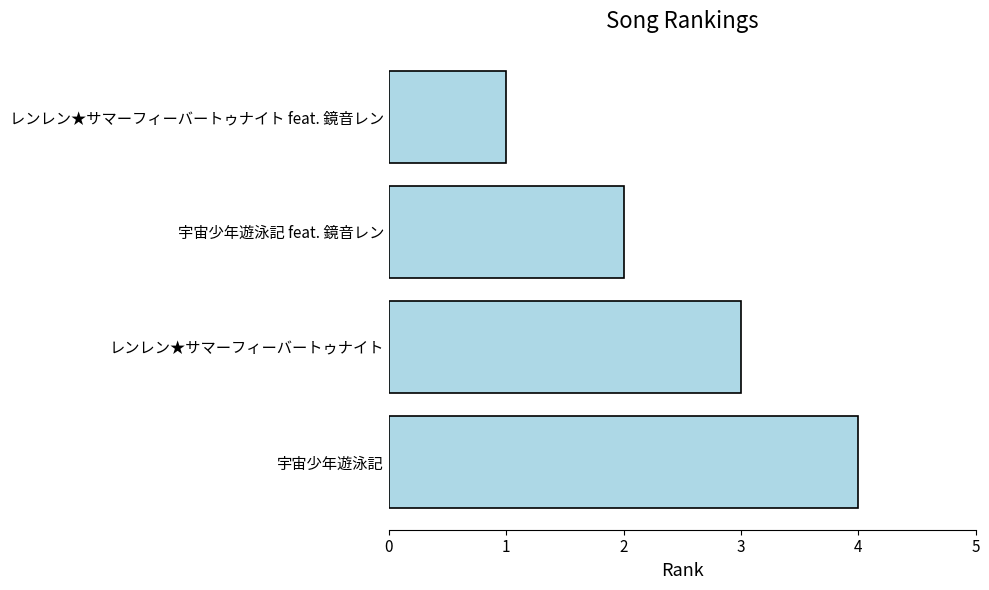

What is the sum of the values at 宇宙少年遊泳記 feat. 鏡音レン and 宇宙少年遊泳記?

6